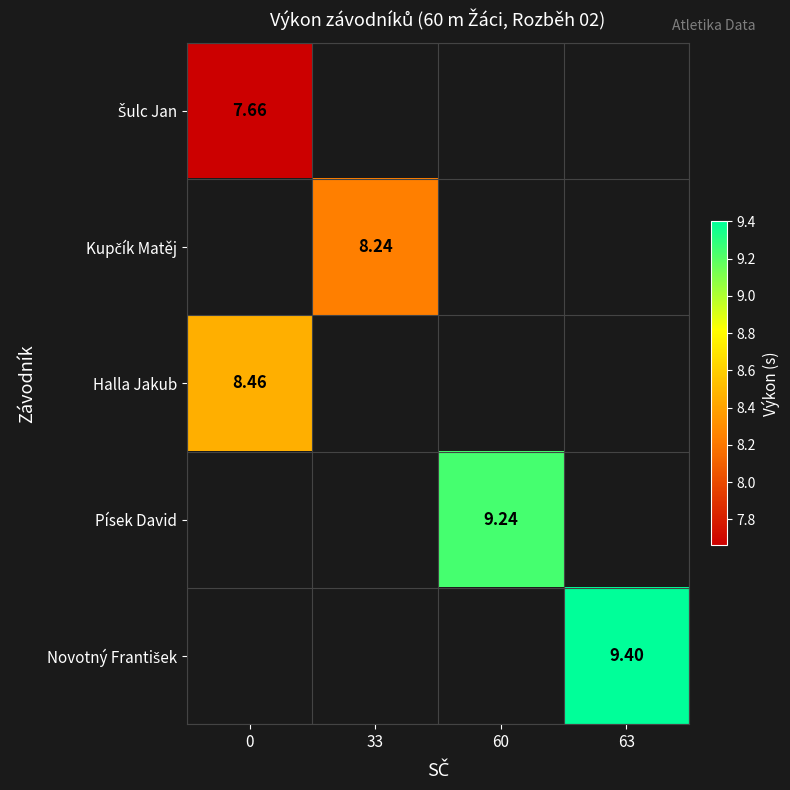

Rank the categories by Šulc Jan value from lowest to highest.

0, 33, 60, 63